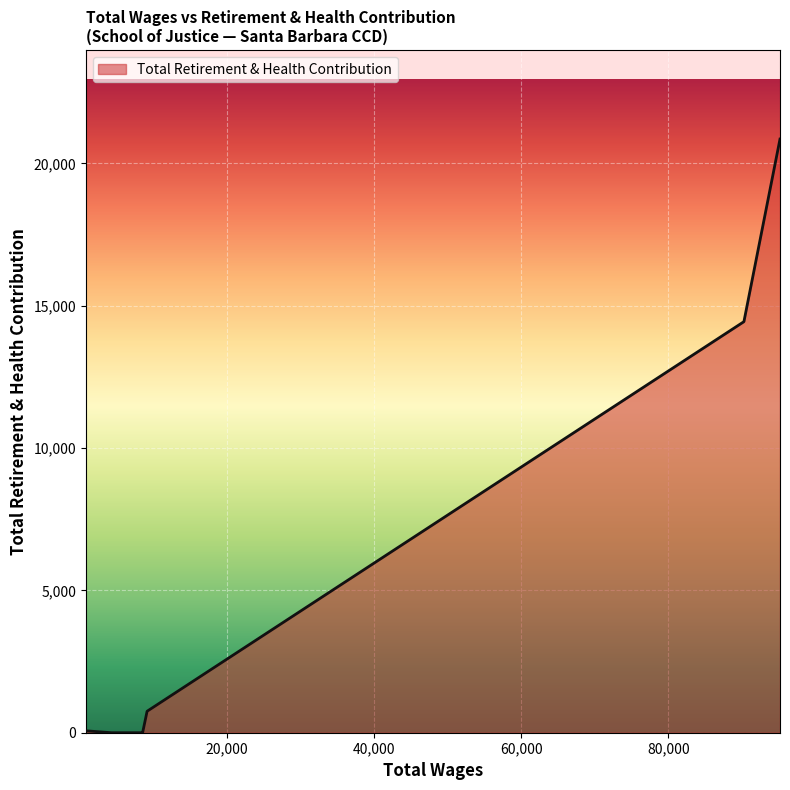

What is the greatest value displayed?

20855